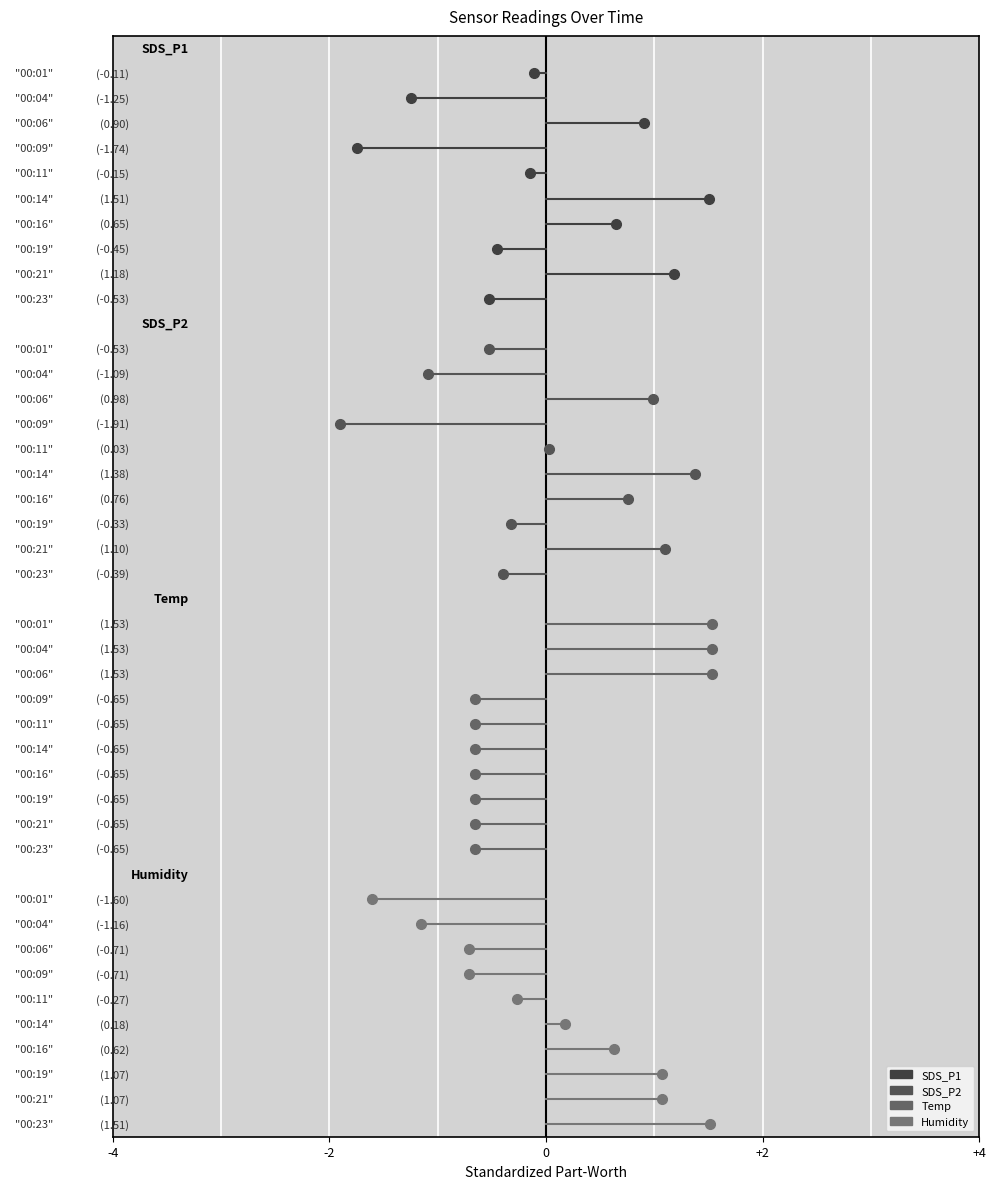

Is the value of Temp at 0 greater than the value of SDS_P2 at 0?

No